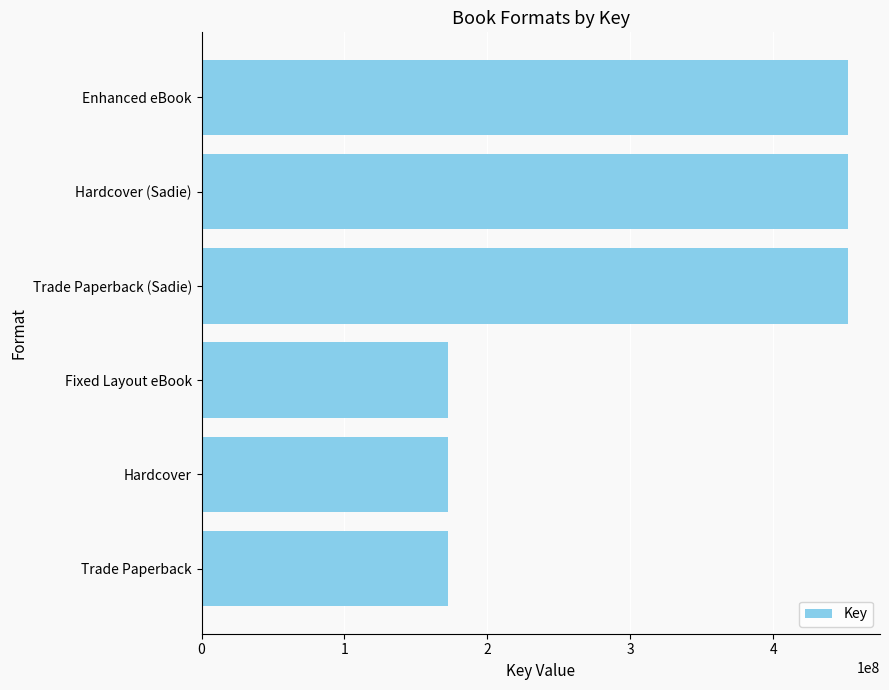

What is the change in value from Fixed Layout eBook to Hardcover (Sadie)?

+279928884